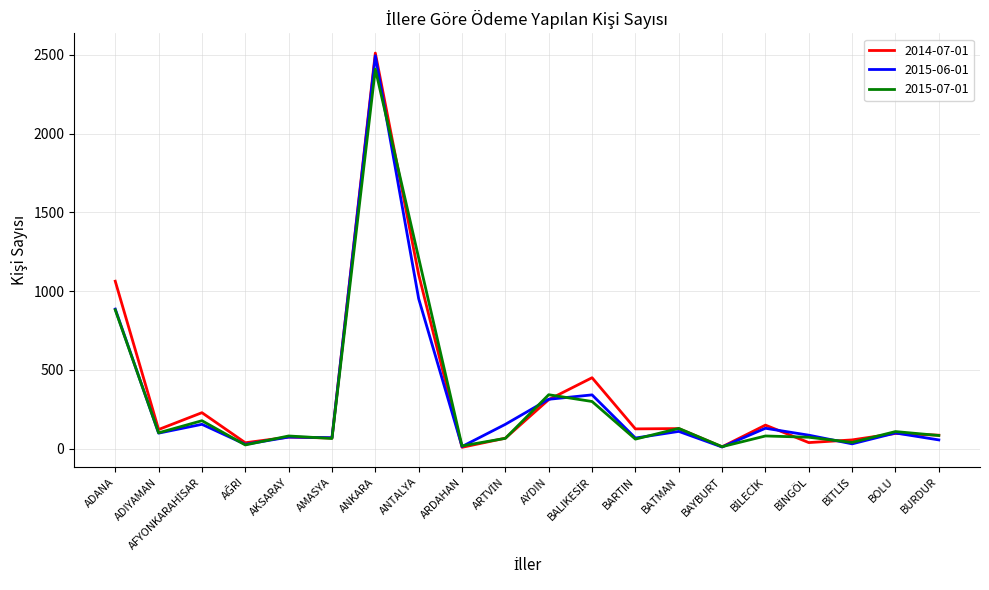

What is the smallest value displayed?

8